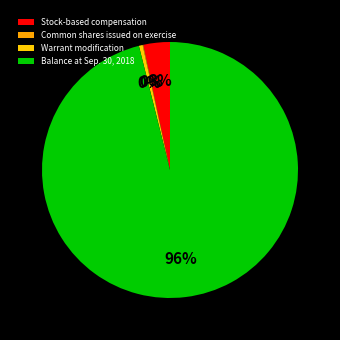

Does any single category account for the majority?

Yes